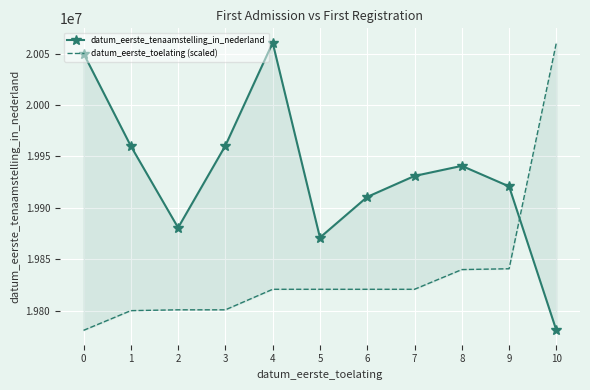

How many distinct data groups are displayed?

2